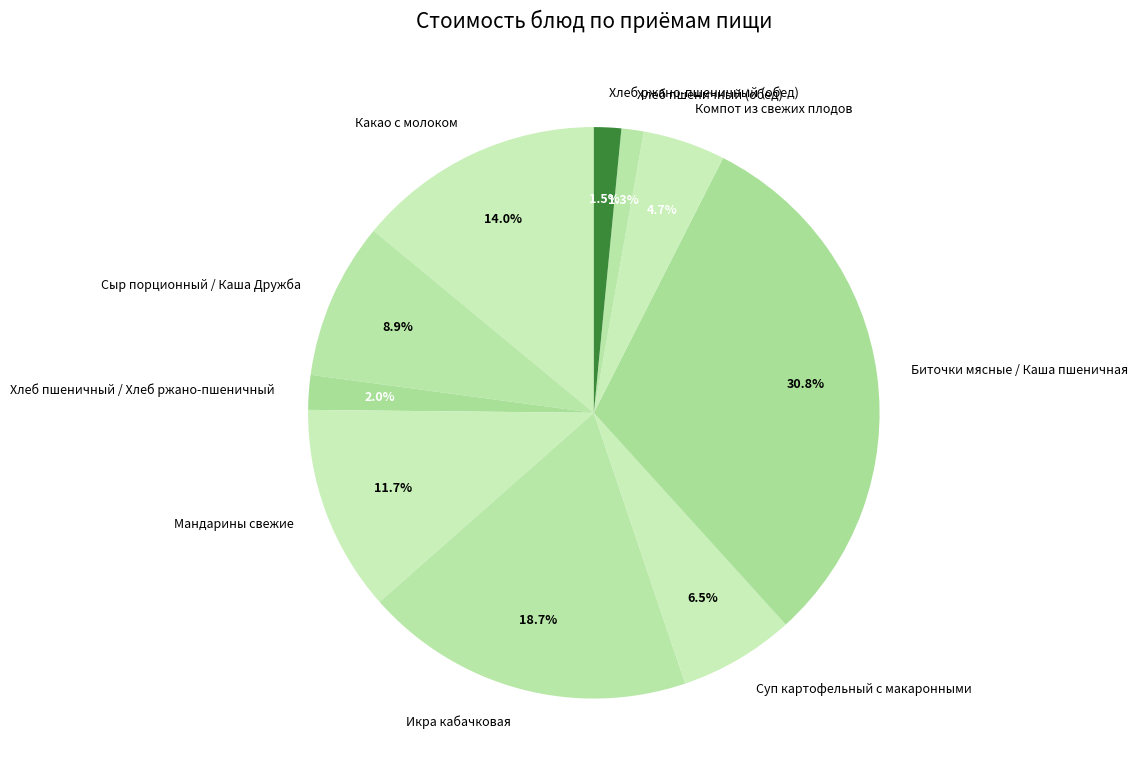

What is the largest slice in the pie chart?

Биточки мясные / Каша пшеничная